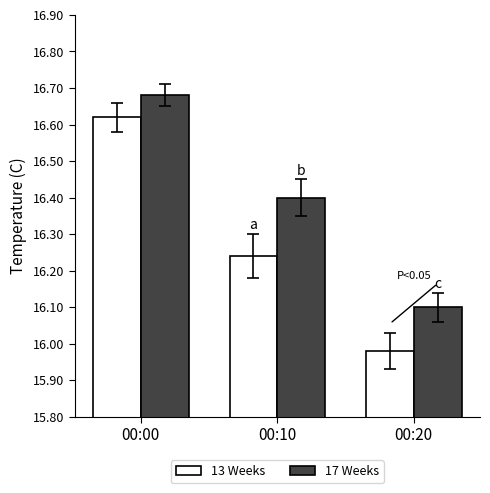

Where is 13 Weeks nearest to the value 16?

00:20